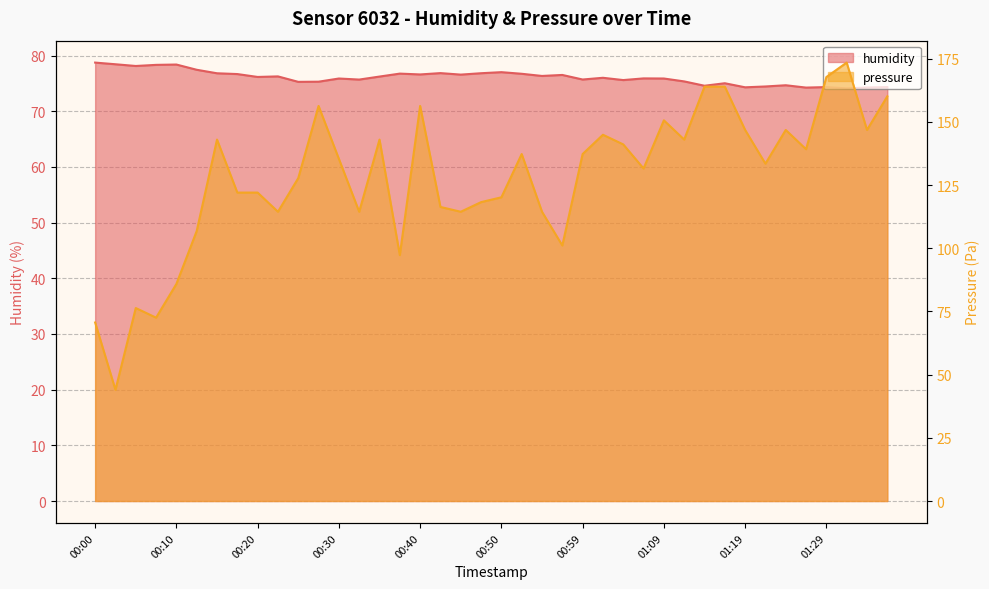

Does the chart display data point markers on the line(s)?

No